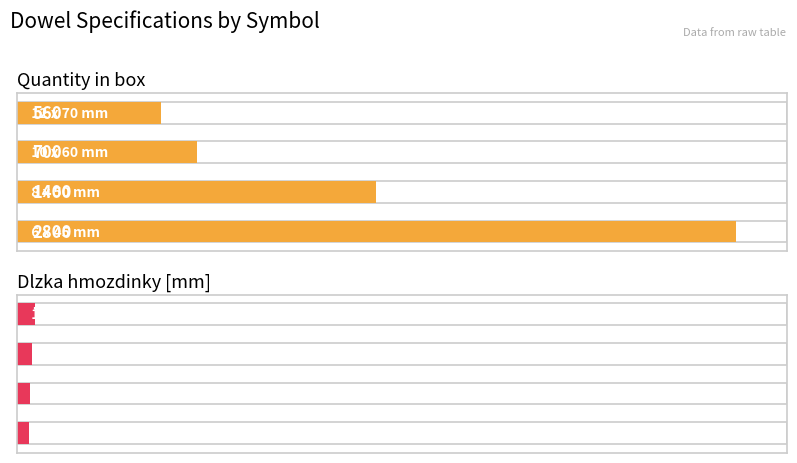

What is the sum of the Quantity in box values at 1 and 3?

1960